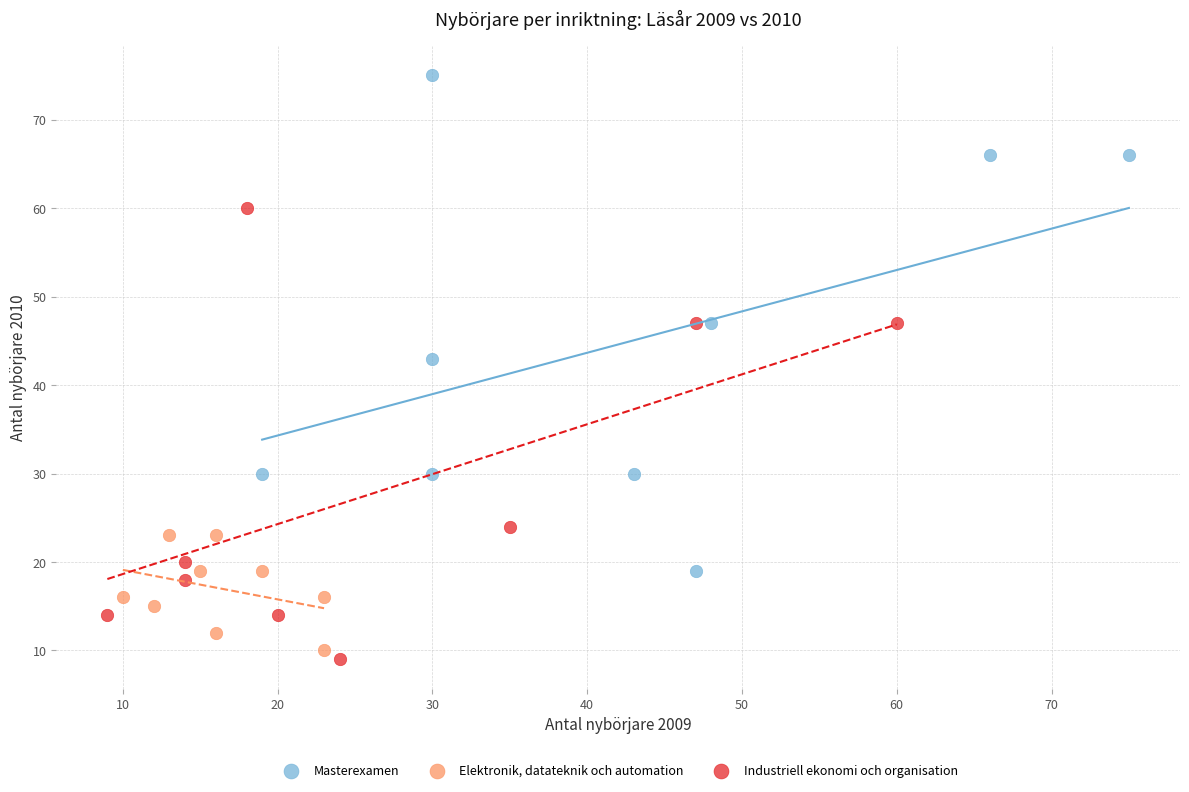

What are all the series names shown in the legend?

Masterexamen, Elektronik, datateknik och automation, Industriell ekonomi och organisation